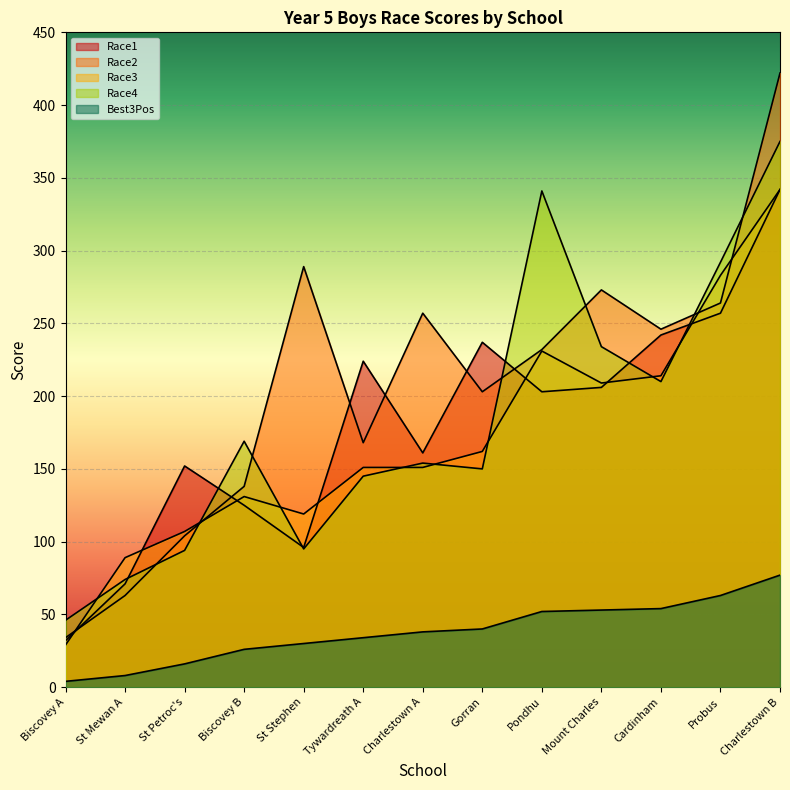

The Best3Pos series shows 8 at St Mewan A. True or false?

True